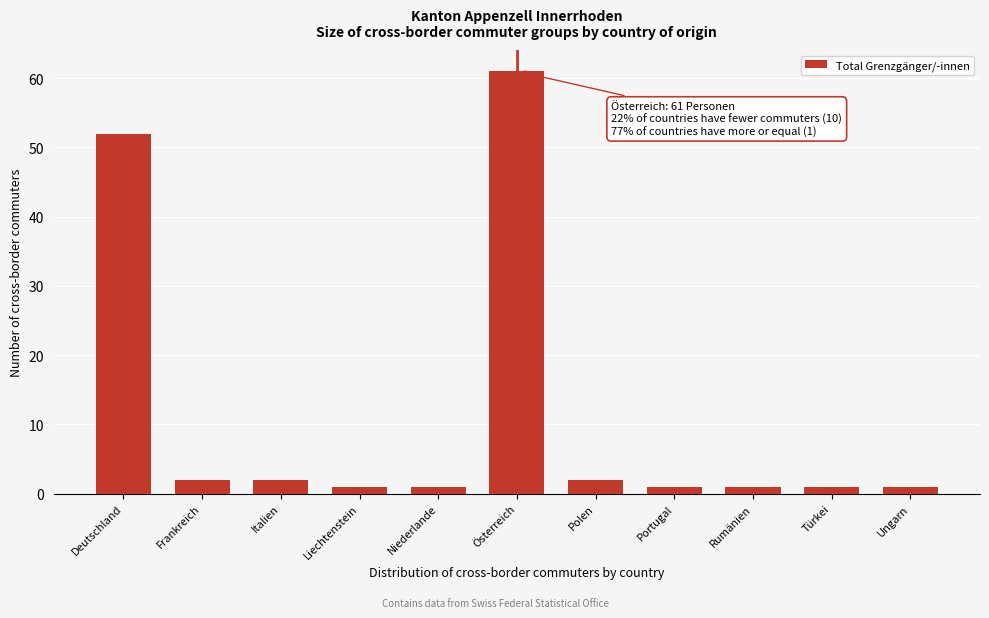

Reading left to right, extract all data points from this chart.

Deutschland=52	Frankreich=2	Italien=2	Liechtenstein=1	Niederlande=1	Österreich=61	Polen=2	Portugal=1	Rumänien=1	Türkei=1	Ungarn=1